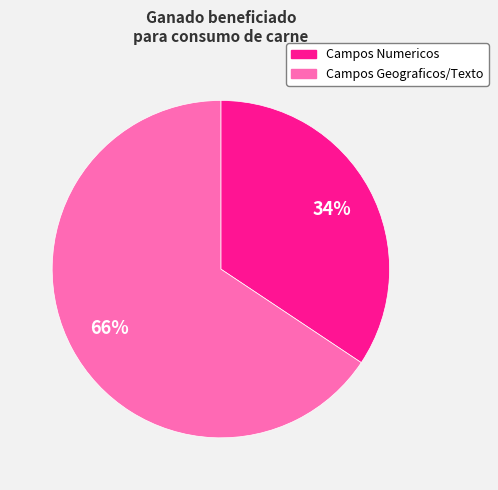

Is there any slice that represents more than half of the pie?

Yes